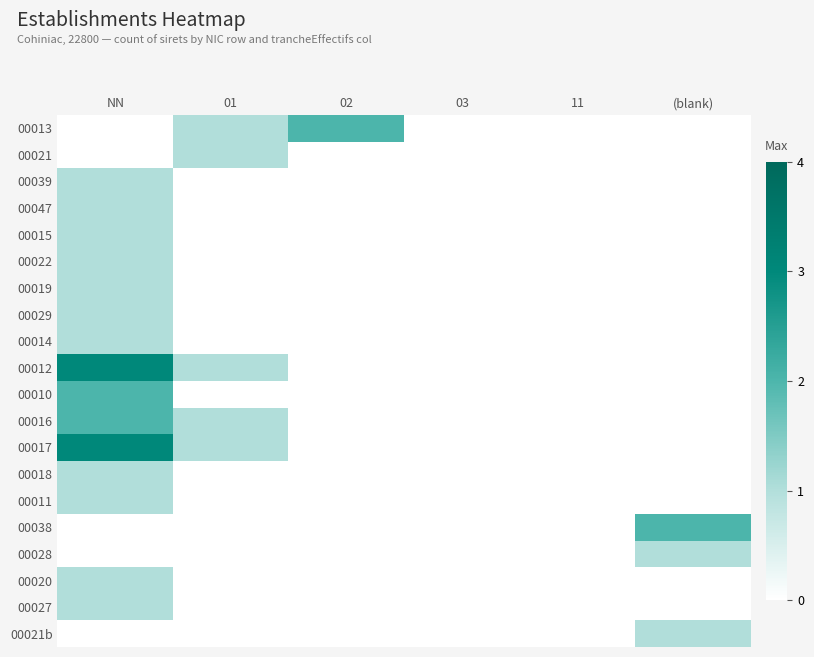

Reading left to right, what are all the values shown in this chart?

00013: NN=0	01=1	02=2	03=0	11=0	(blank)=0
00021: NN=0	01=1	02=0	03=0	11=0	(blank)=0
00039: NN=1	01=0	02=0	03=0	11=0	(blank)=0
00047: NN=1	01=0	02=0	03=0	11=0	(blank)=0
00015: NN=1	01=0	02=0	03=0	11=0	(blank)=0
00022: NN=1	01=0	02=0	03=0	11=0	(blank)=0
00019: NN=1	01=0	02=0	03=0	11=0	(blank)=0
00029: NN=1	01=0	02=0	03=0	11=0	(blank)=0
00014: NN=1	01=0	02=0	03=0	11=0	(blank)=0
00012: NN=3	01=1	02=0	03=0	11=0	(blank)=0
00010: NN=2	01=0	02=0	03=0	11=0	(blank)=0
00016: NN=2	01=1	02=0	03=0	11=0	(blank)=0
00017: NN=3	01=1	02=0	03=0	11=0	(blank)=0
00018: NN=1	01=0	02=0	03=0	11=0	(blank)=0
00011: NN=1	01=0	02=0	03=0	11=0	(blank)=0
00038: NN=0	01=0	02=0	03=0	11=0	(blank)=2
00028: NN=0	01=0	02=0	03=0	11=0	(blank)=1
00020: NN=1	01=0	02=0	03=0	11=0	(blank)=0
00027: NN=1	01=0	02=0	03=0	11=0	(blank)=0
00021b: NN=0	01=0	02=0	03=0	11=0	(blank)=1